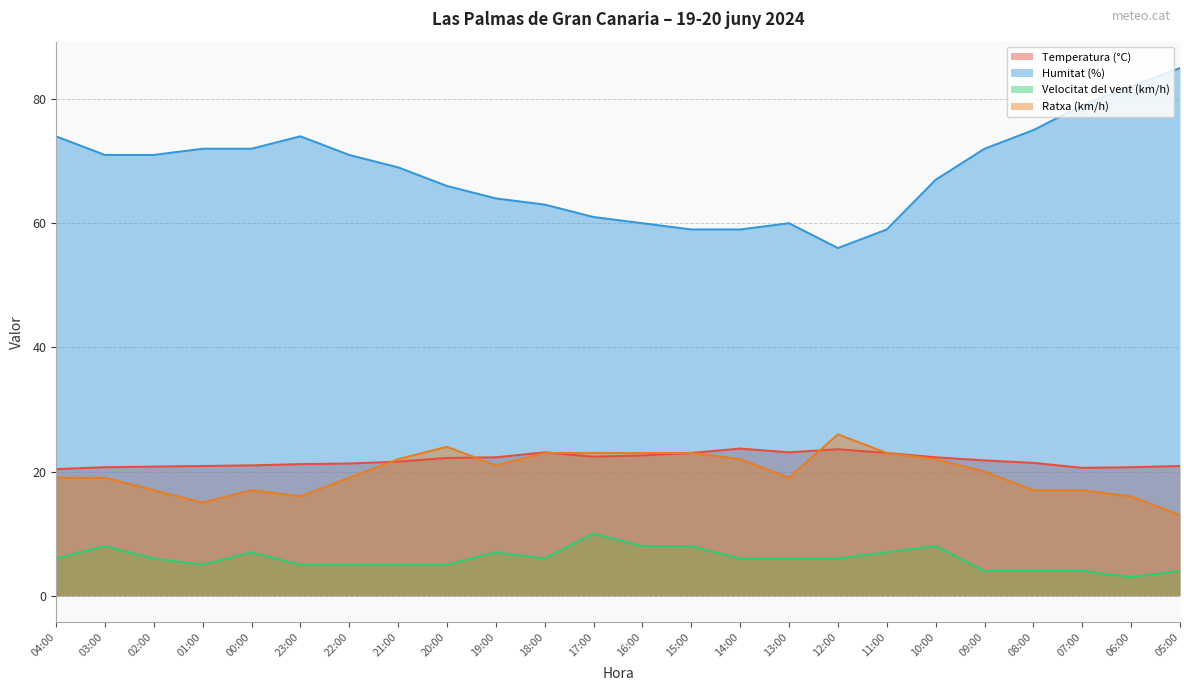

How many categories are shown in the chart?

24